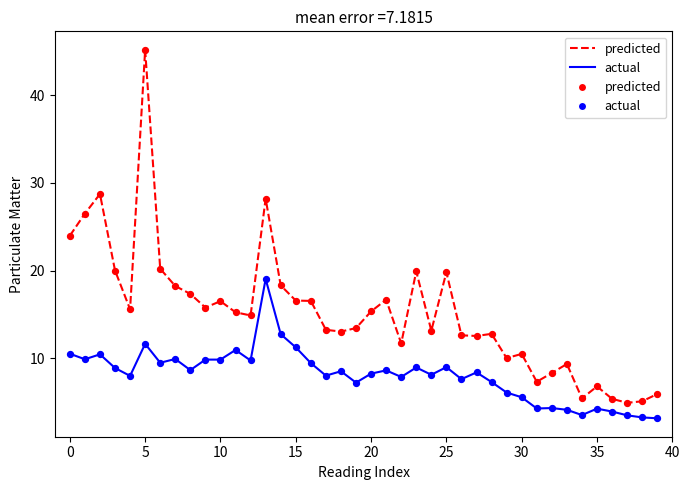

Which series has the widest spread of values?

predicted